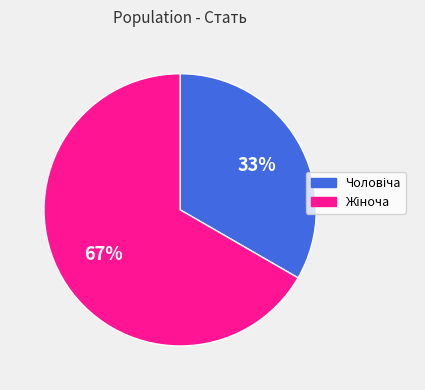

To the nearest percent, what is the average slice percentage?

50%